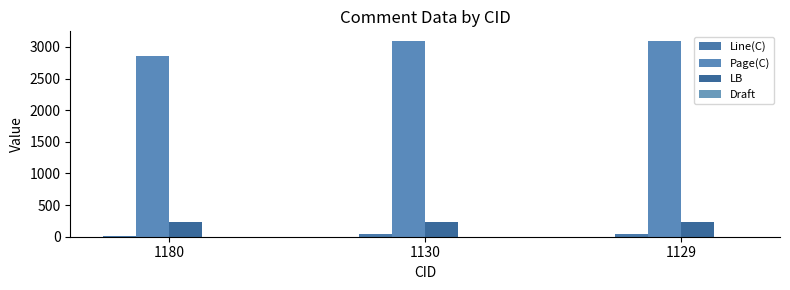

Where is Line(C) nearest to the value 26?

1130